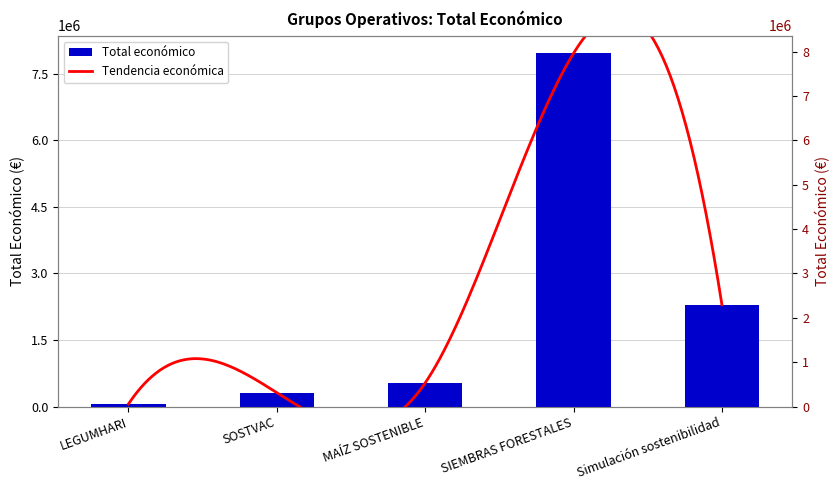

What is the label of the 5th bar from the left?

Simulación sostenibilidad